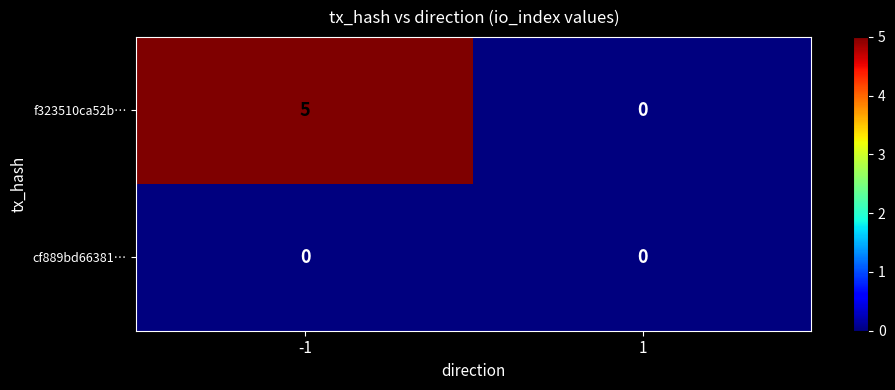

Rank the series by their maximum value, from highest to lowest.

f323510ca52b…, cf889bd66381…